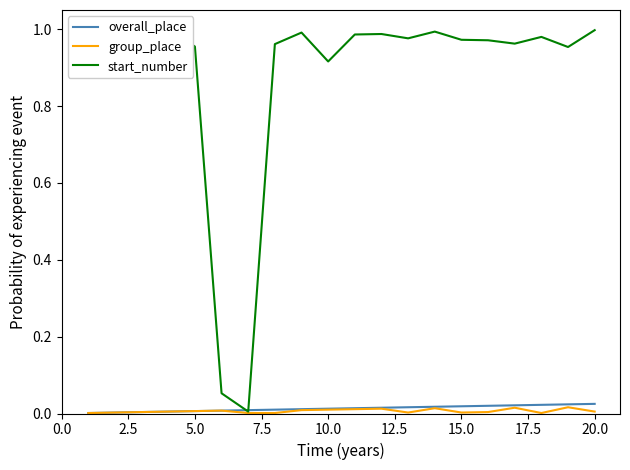

How many distinct data groups are displayed?

3